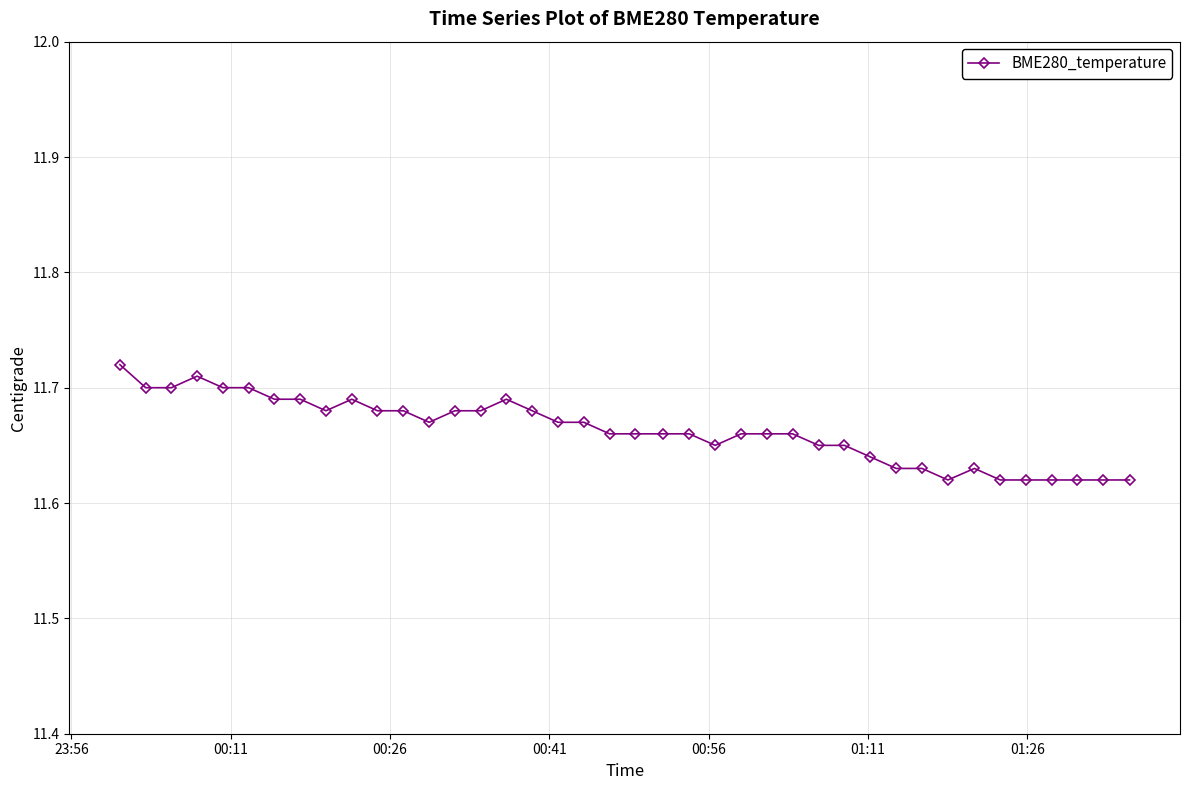

Count the values in the range 11 to 12.

40